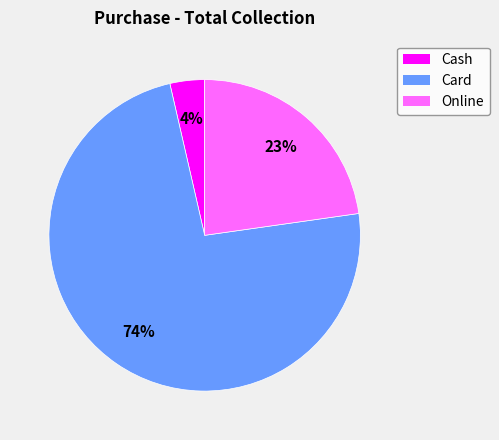

How many segments does this pie chart have?

3